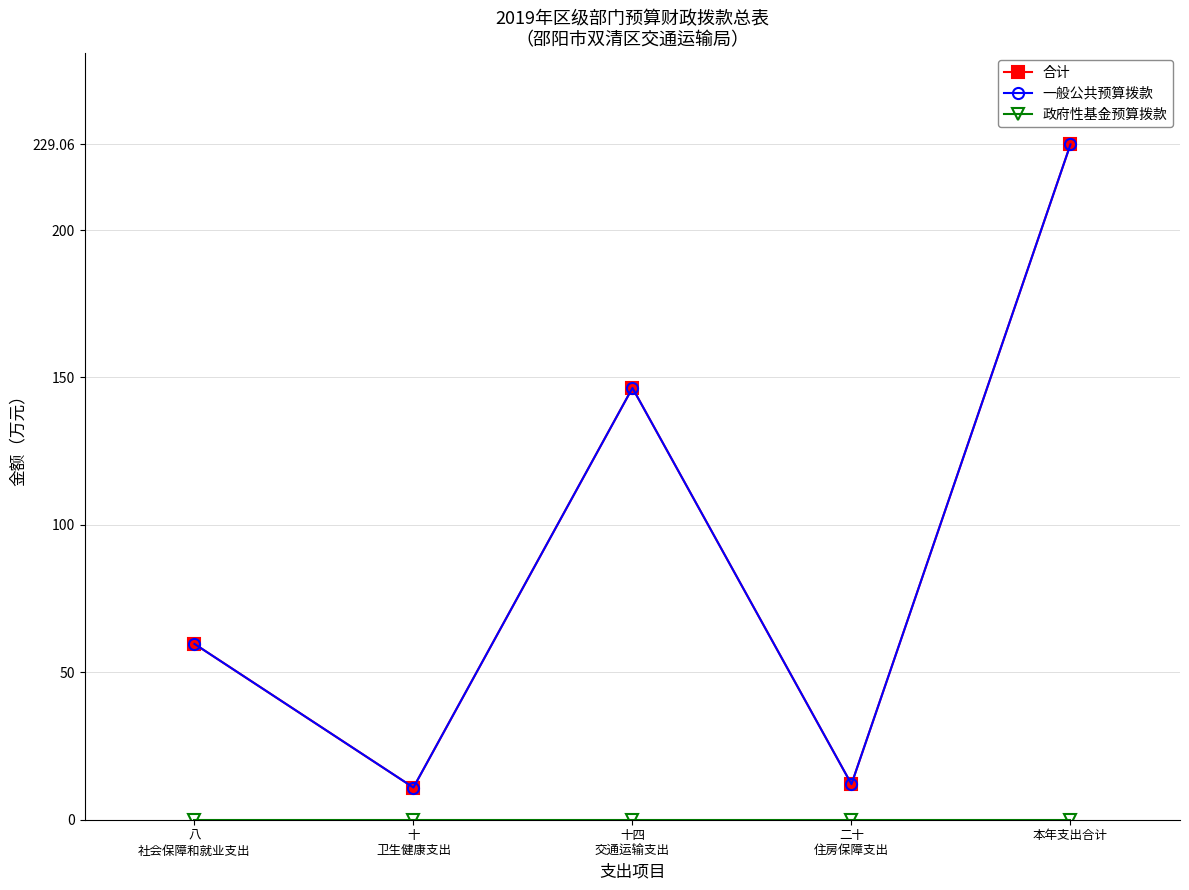

True or false: 一般公共预算拨款 and 合计 cross at least once.

False